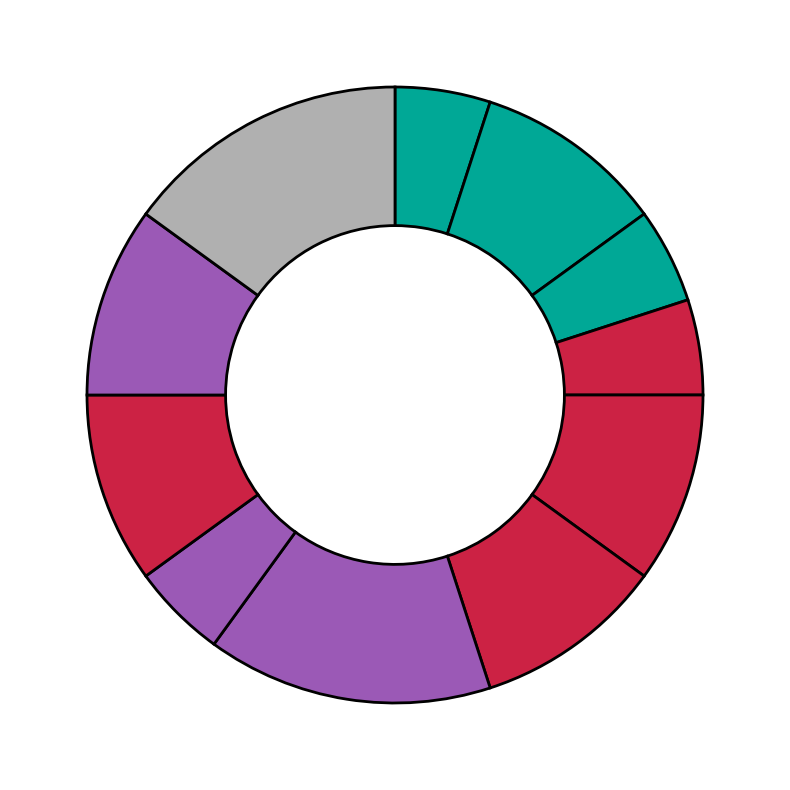

Rank the categories by value from lowest to highest.

Food Preparation Workers, Fast Food and Counter Workers, Cooks, Fast Food, Baristas, Cooks, Short Order, Cooks, Institution and Cafeteria, Waiters and Waitresses, Food Servers, Nonrestaurant, Bartenders, Cooks, Private Household, Chefs and Head Cooks